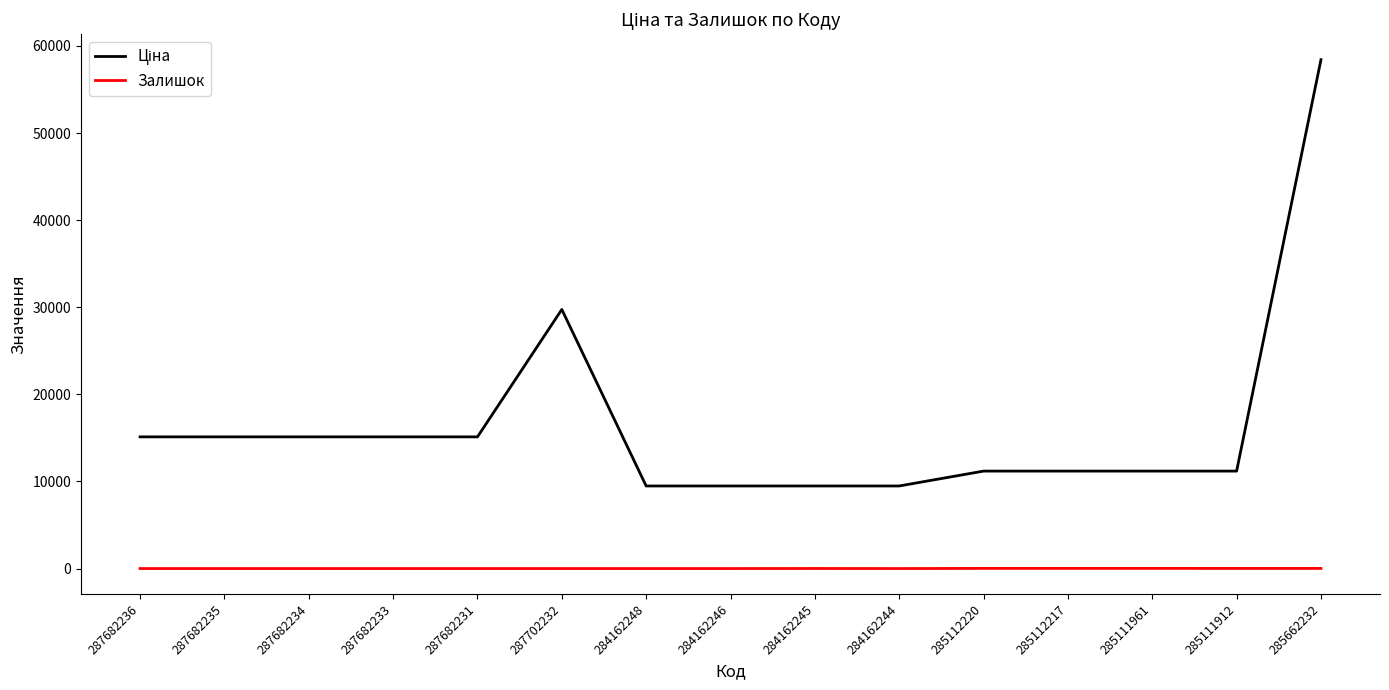

What is the difference between the highest and lowest values at 287682235?

15120.0